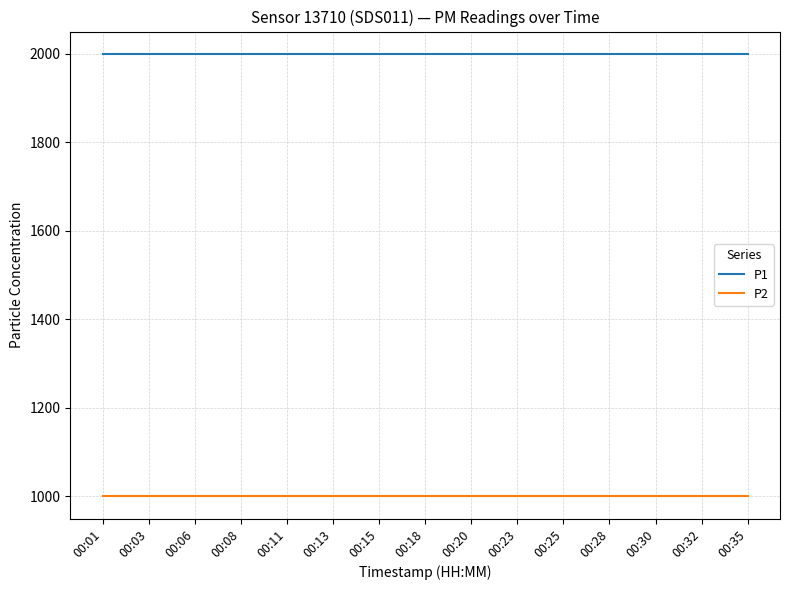

What is the difference between the highest and lowest values at 00:13?

1000.0